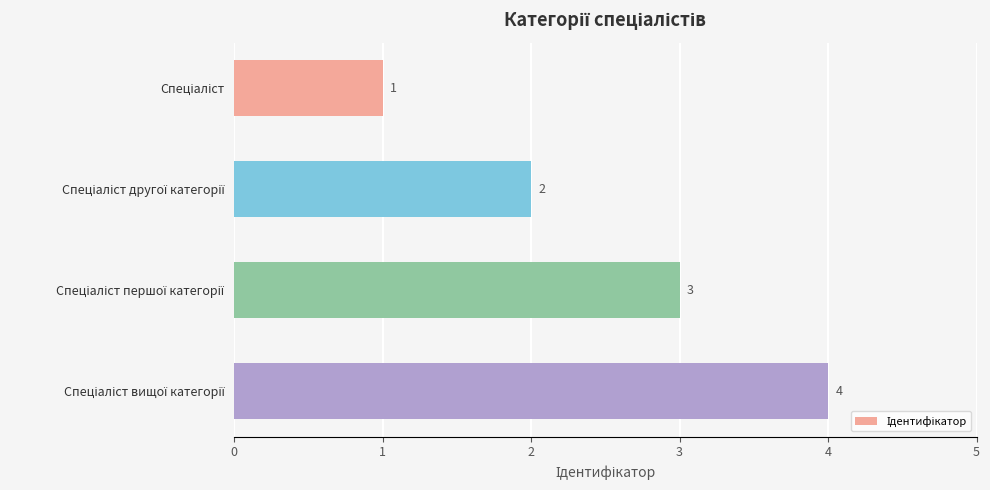

What is the value of the 3rd bar from the top?

3